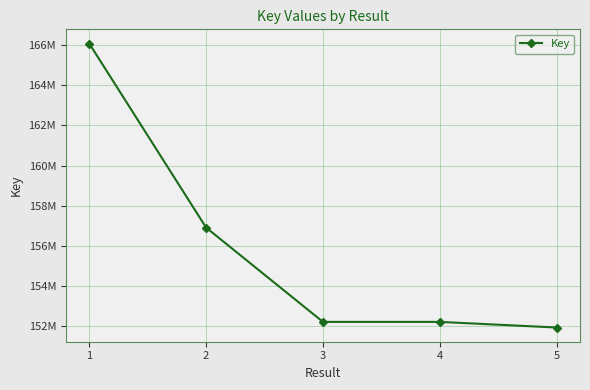

Approximately how many times larger is the value at 2 compared to 1?

0.9